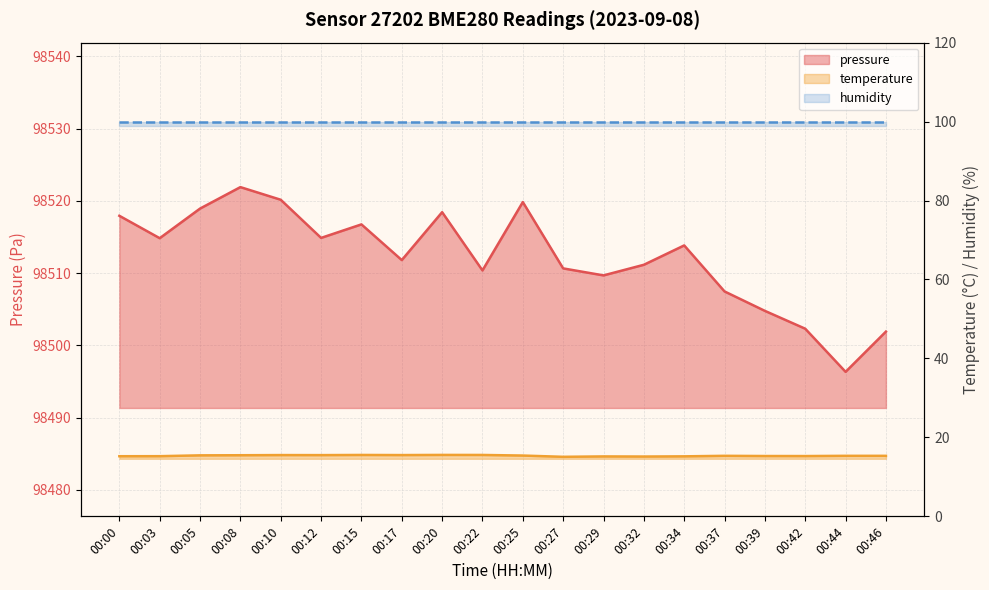

True or false: pressure and temperature intersect in this chart.

False